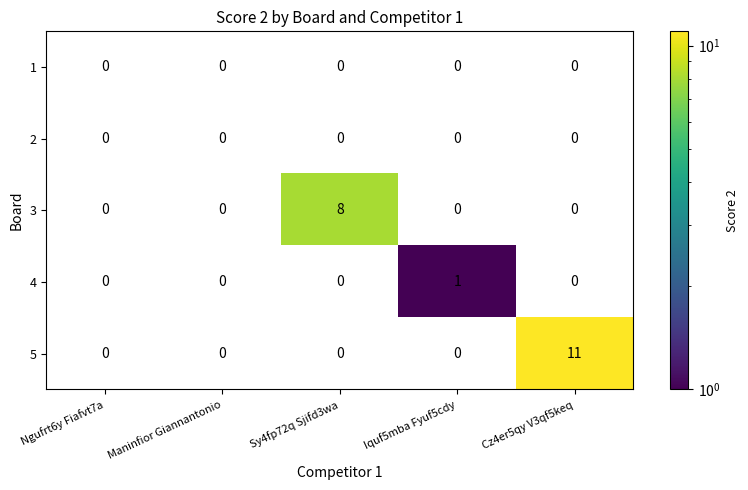

What is the greatest value displayed?

11.0